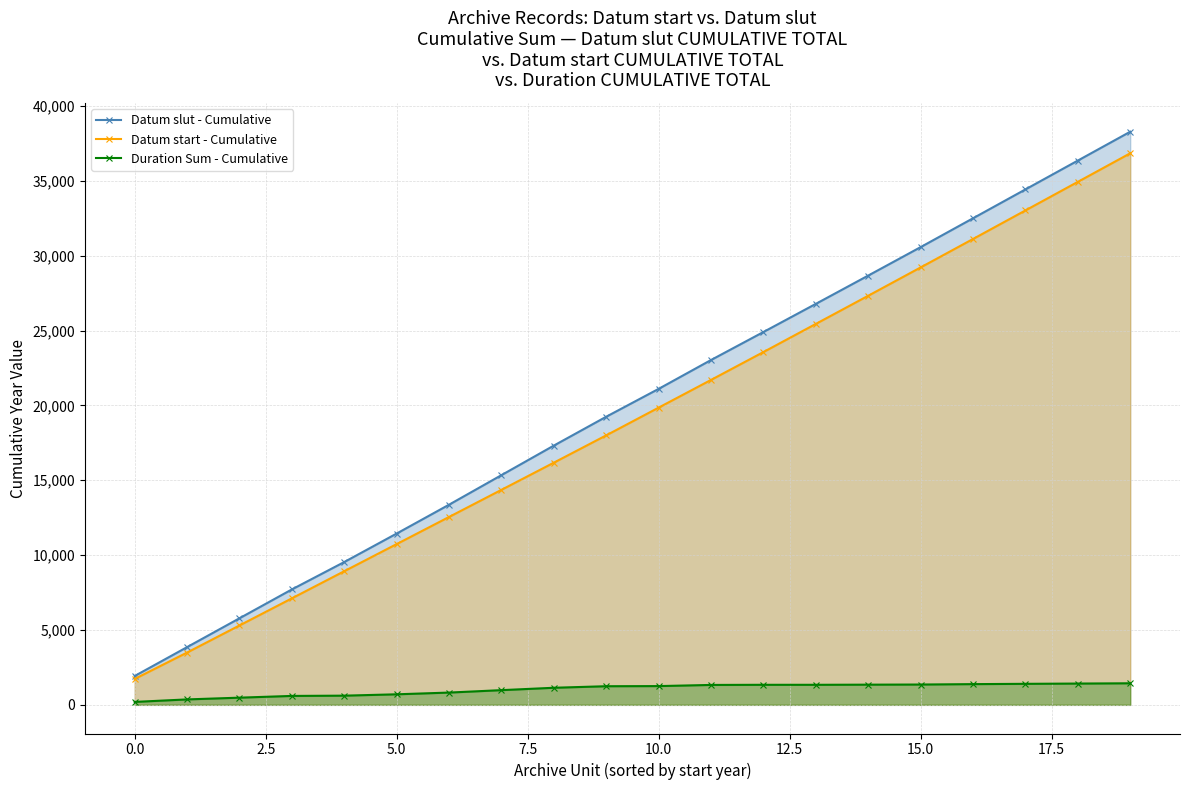

Which category has the lowest value in the Datum start - Cumulative series?

0.0